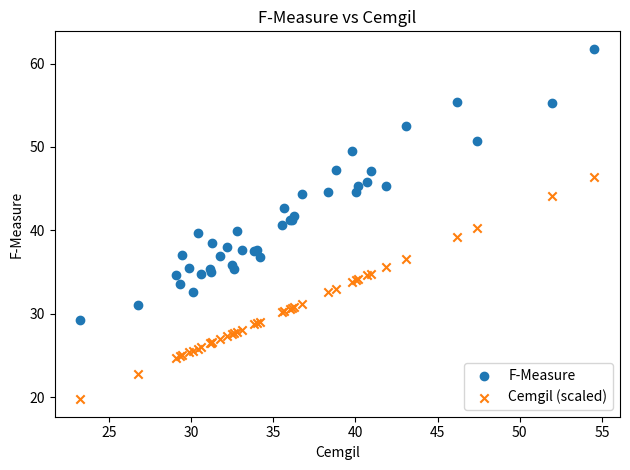

Which series contains the lowest Y value?

Cemgil (scaled)